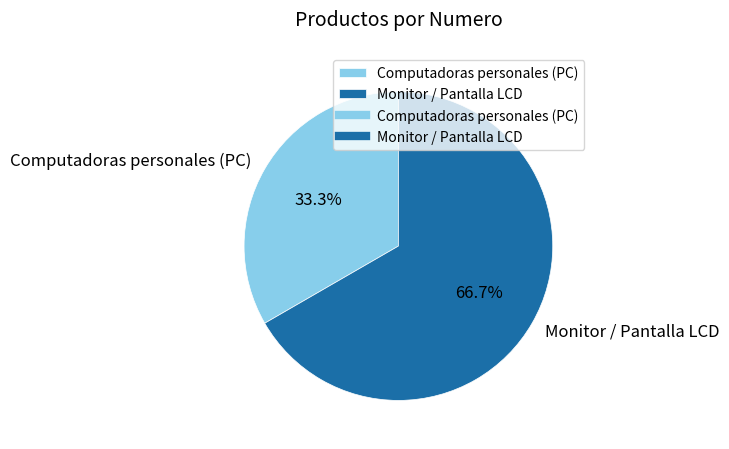

Rank the categories by value from highest to lowest.

Monitor / Pantalla LCD, Computadoras personales (PC)